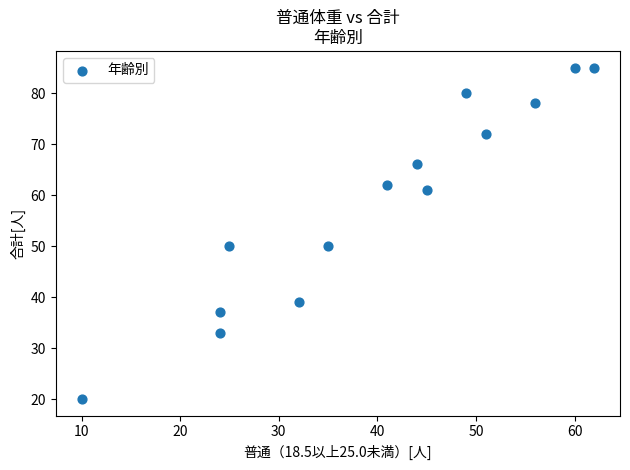

What is the range of X values (max minus min)?

52